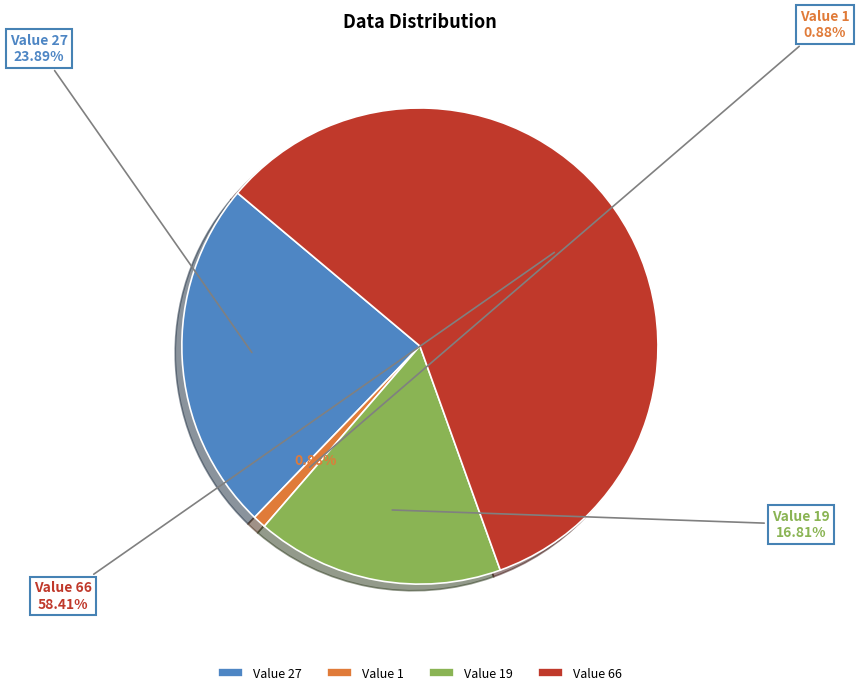

Count the number of slices in the pie.

4